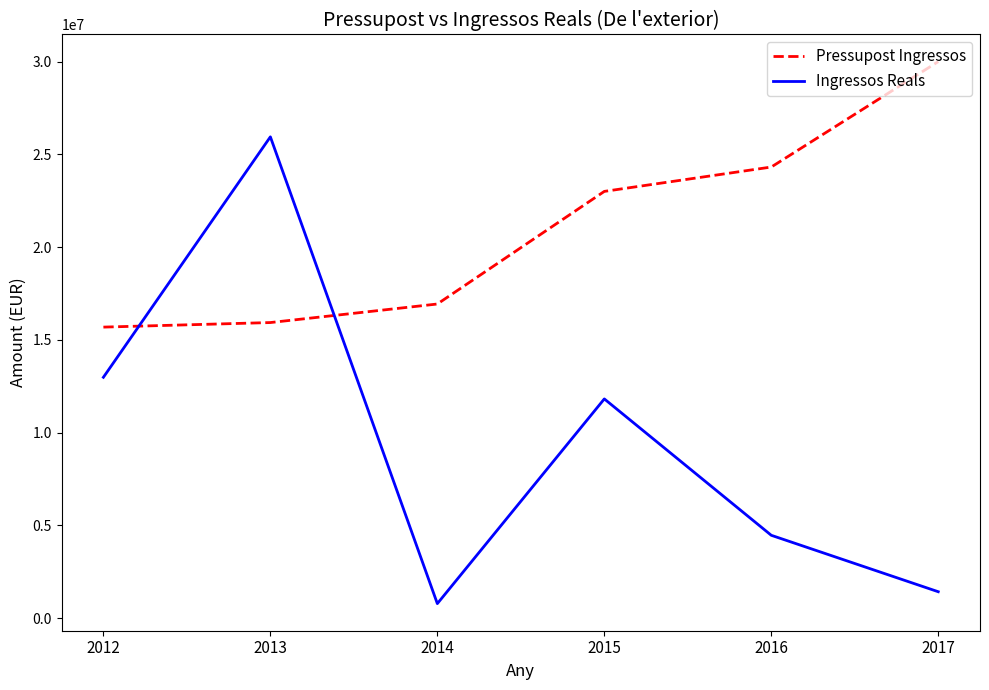

How many times do Pressupost Ingressos and Ingressos Reals cross each other?

2